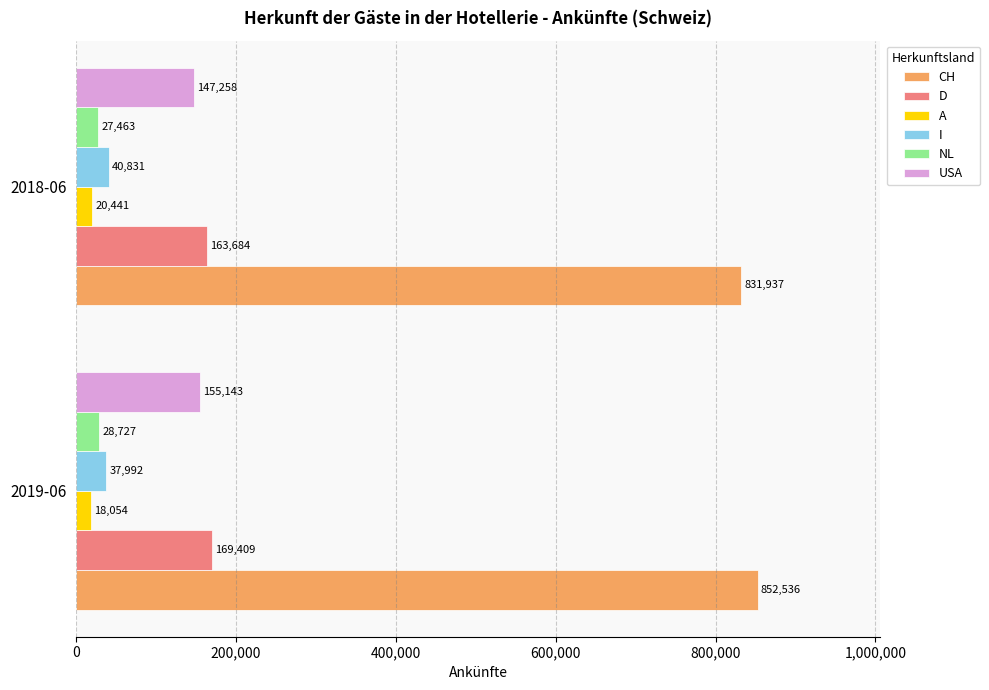

The value of CH at 2018-06 is 1282902. True or false?

False